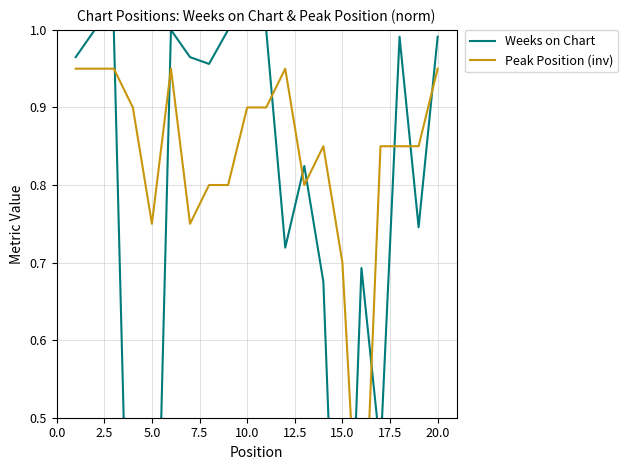

In Weeks on Chart, how many points are higher than both neighbors (excluding endpoints)?

4